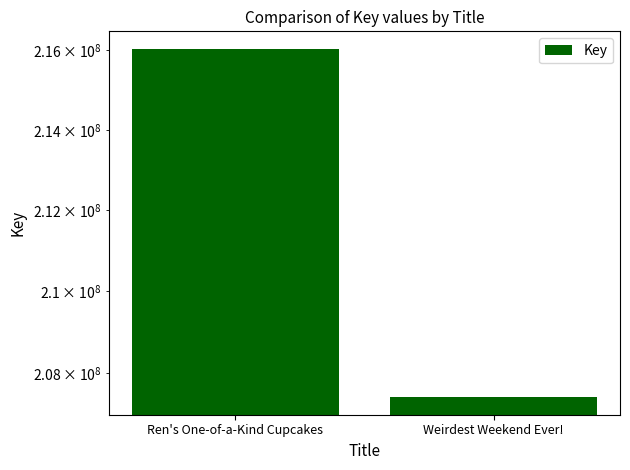

What is the average value?

211727238